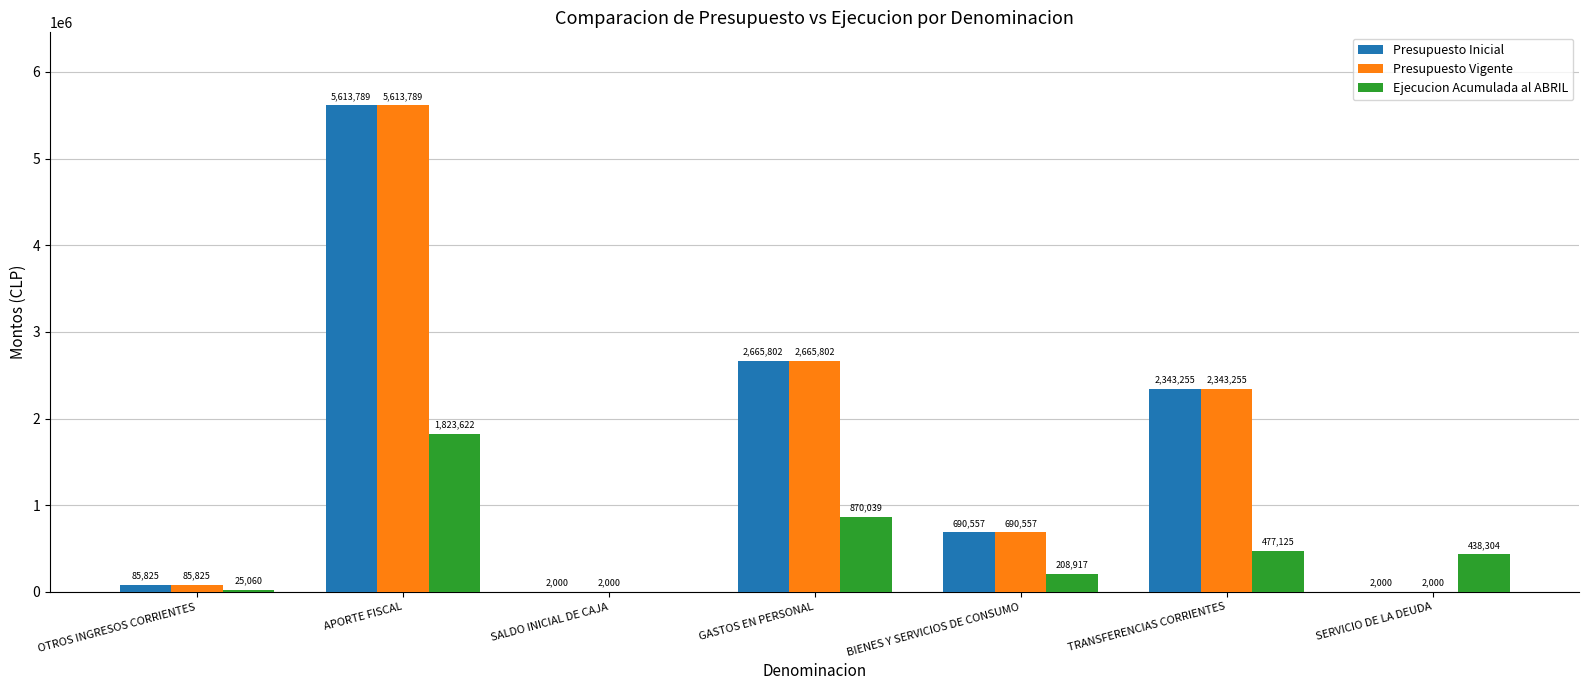

How many categories are shown in the chart?

7